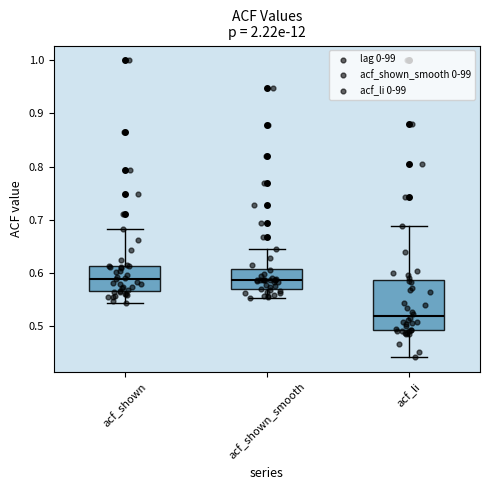

Where does the median line of the box for acf_li sit on the y-axis? The values are not printed on the chart, so give them approximately, as read against the axis.

0.52